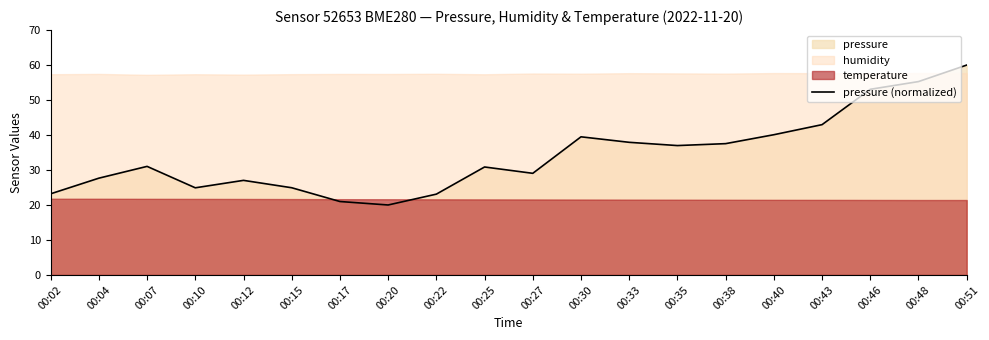

What is the ratio of the value at 00:10 to the value at 00:43?

0.6